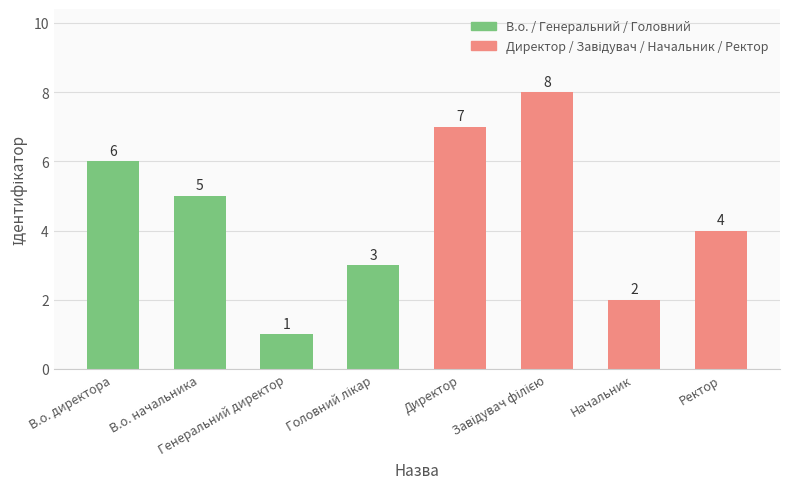

At how many categories does at least one series exceed 7?

1